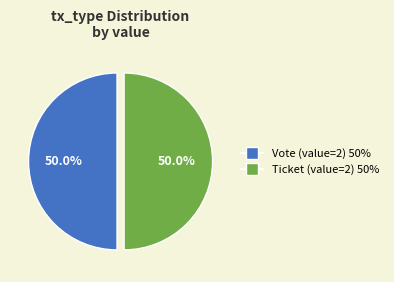

How many slices are in this pie chart?

2